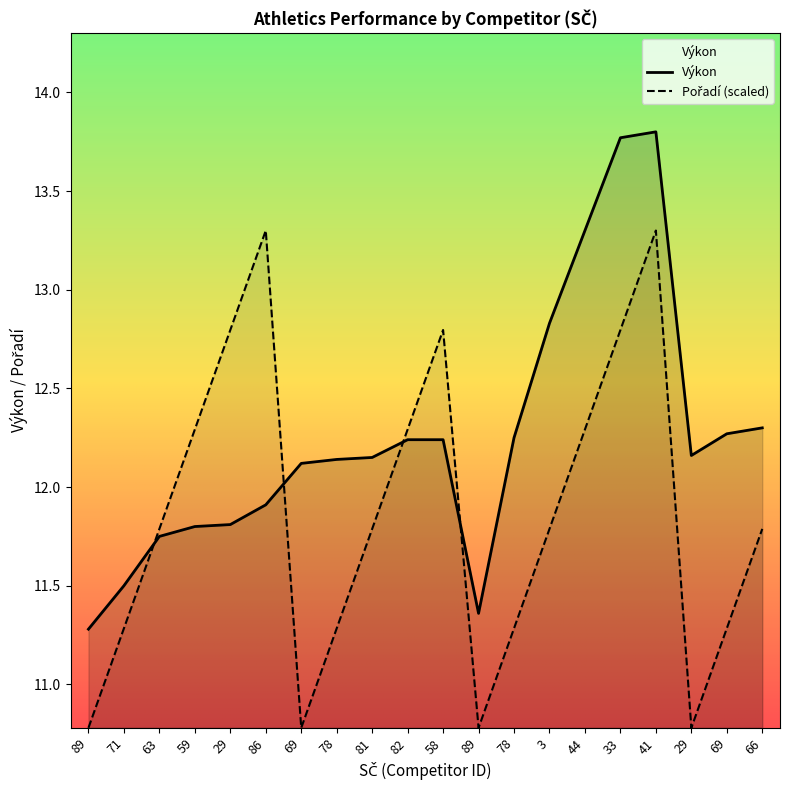

Rank the series by their average value, from highest to lowest.

Výkon, Pořadí